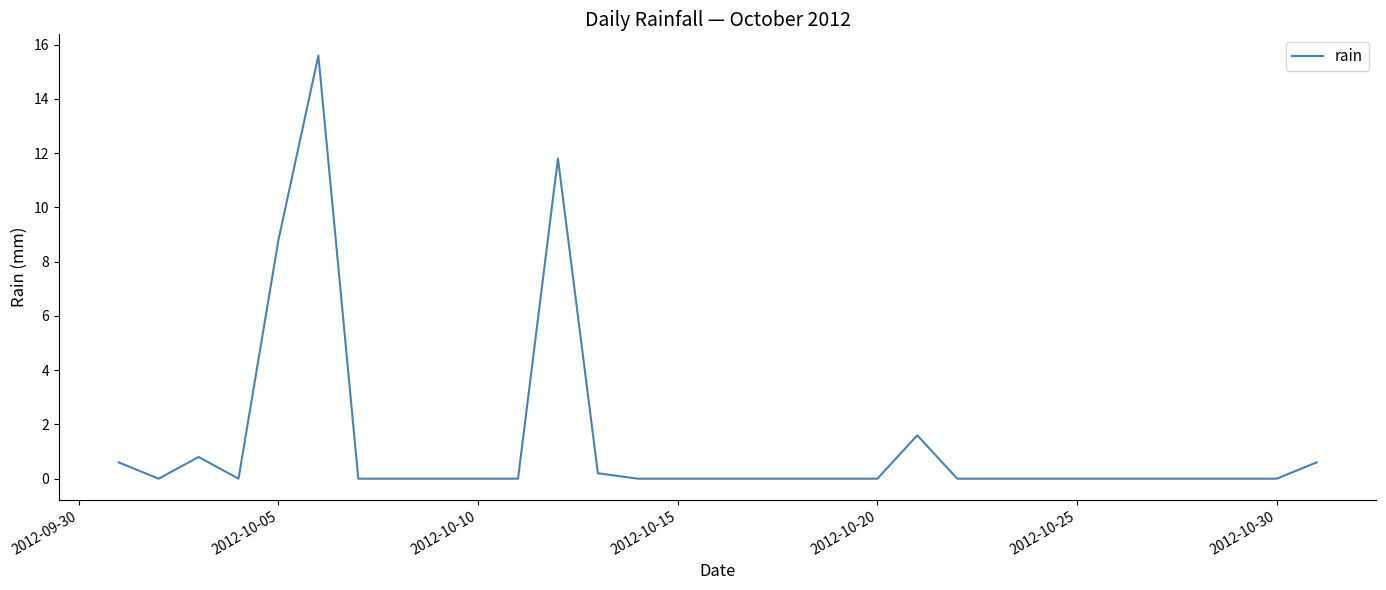

What is the maximum value shown in the chart?

15.6